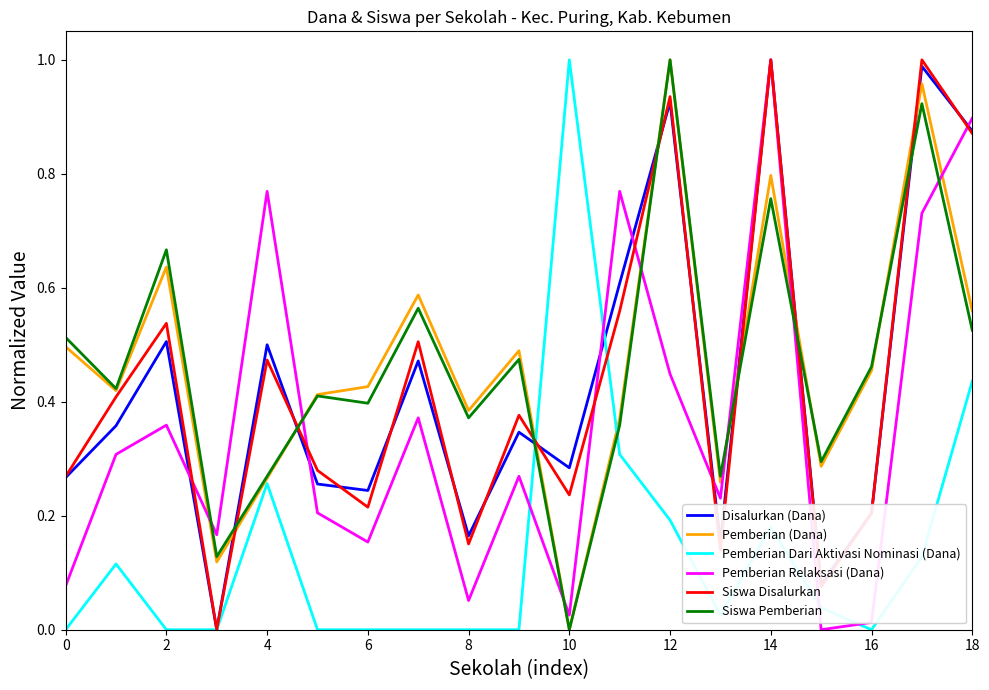

What are all the series names shown in the legend?

Disalurkan (Dana), Pemberian (Dana), Pemberian Dari Aktivasi Nominasi (Dana), Pemberian Relaksasi (Dana), Siswa Disalurkan, Siswa Pemberian